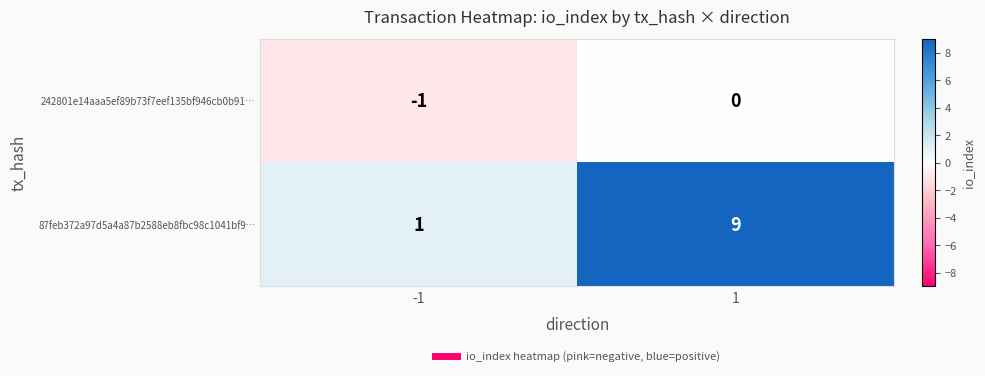

Count the number of categories in the chart.

2